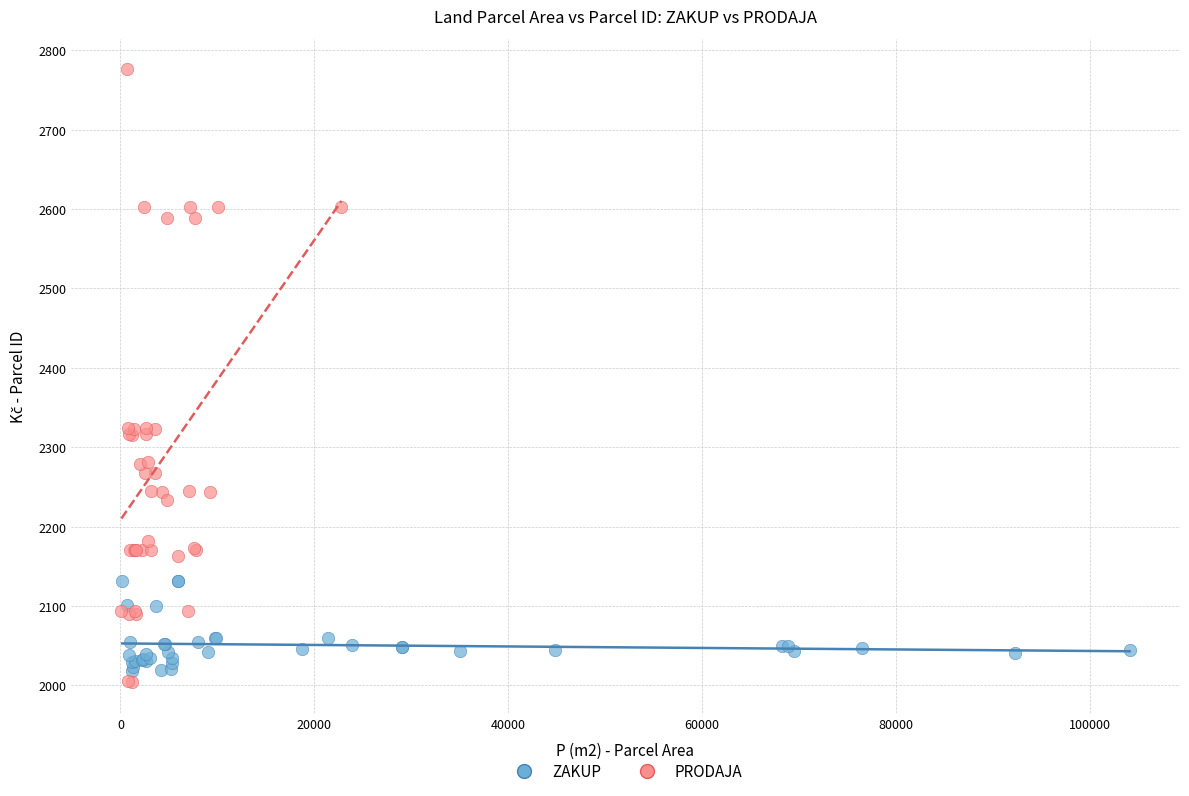

Which series has the largest Y range (max minus min)?

PRODAJA